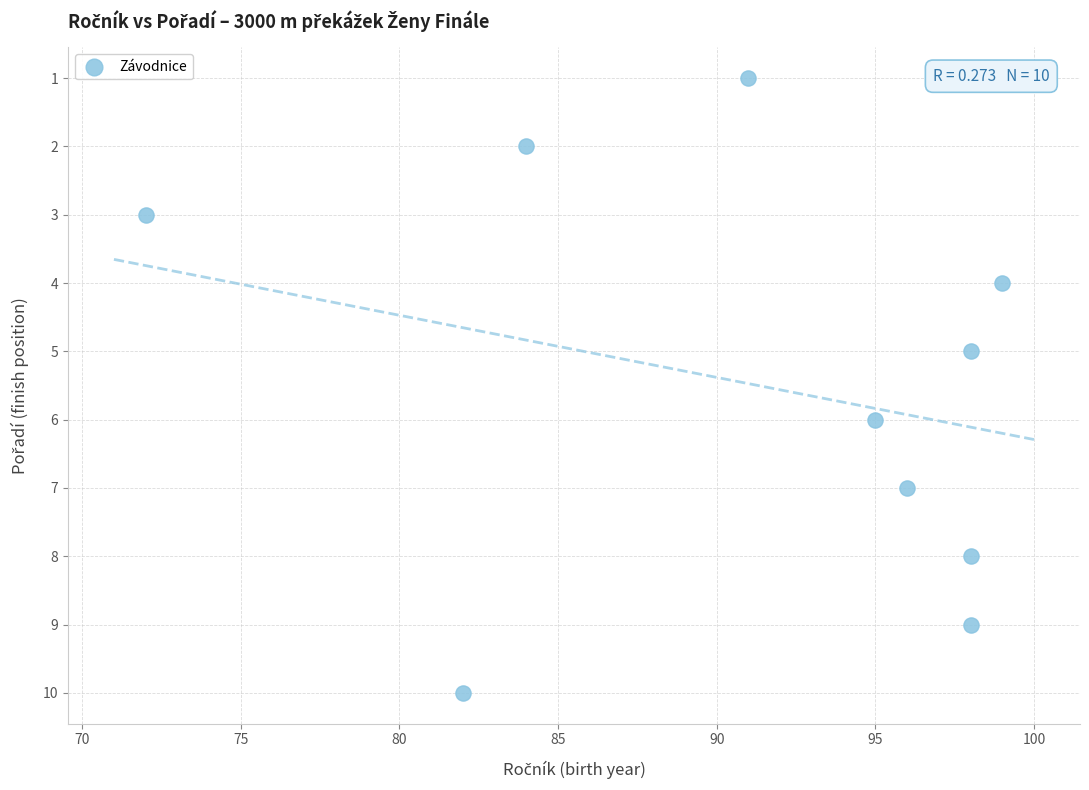

What is the range of X values (max minus min)?

27